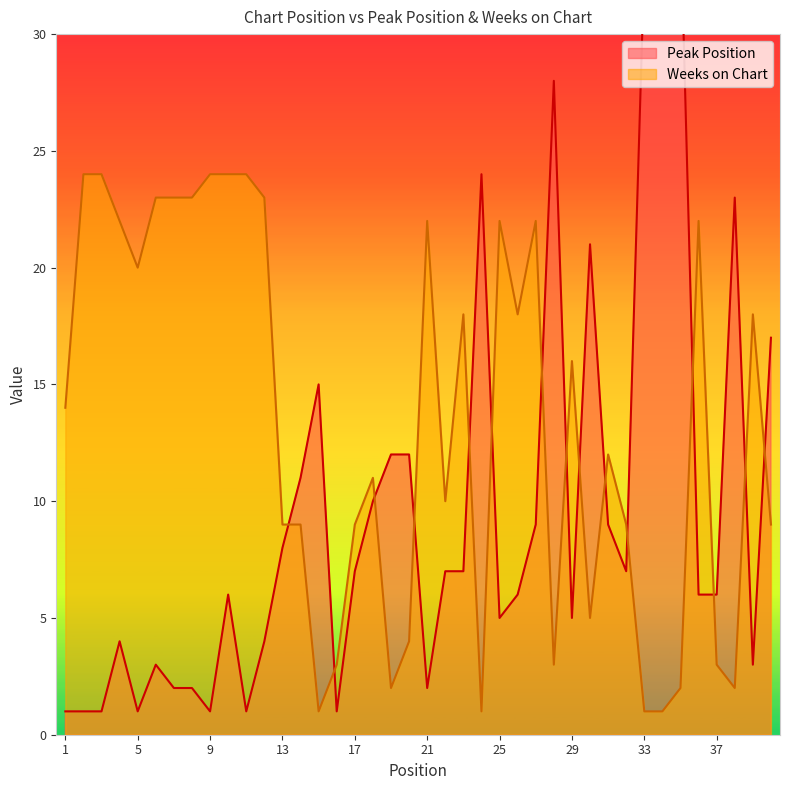

List the series in order of their overall mean, highest first.

Weeks on Chart, Peak Position